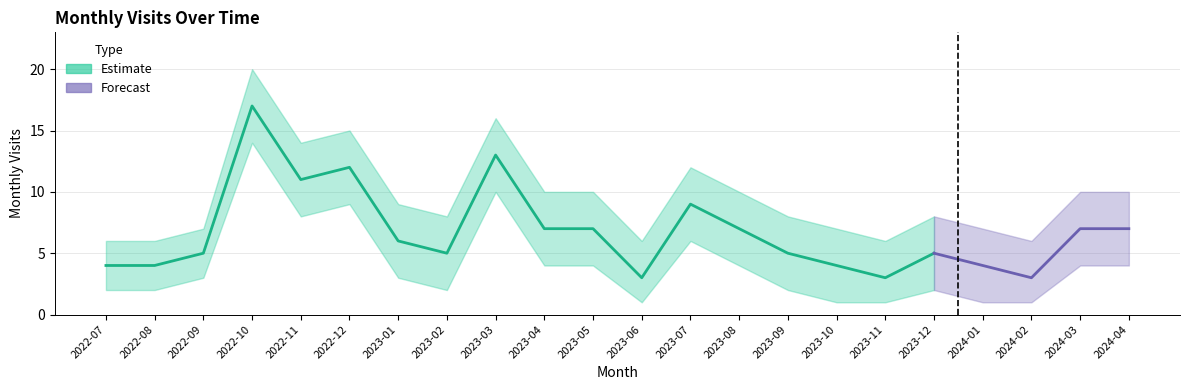

Does the chart display data point markers on the line(s)?

No